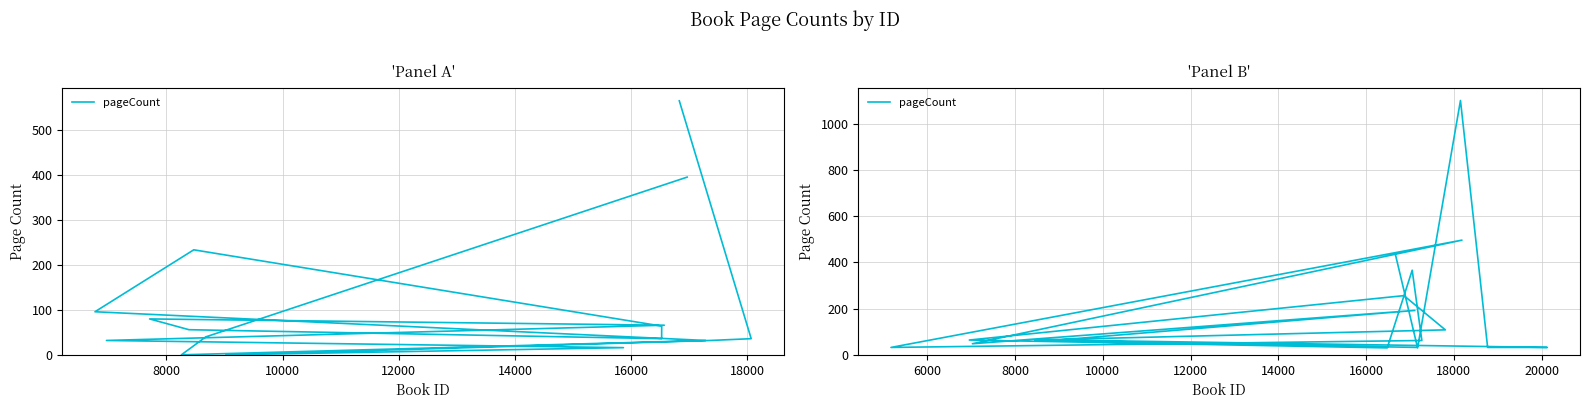

Is it true that the value at 8000 is 51?

False